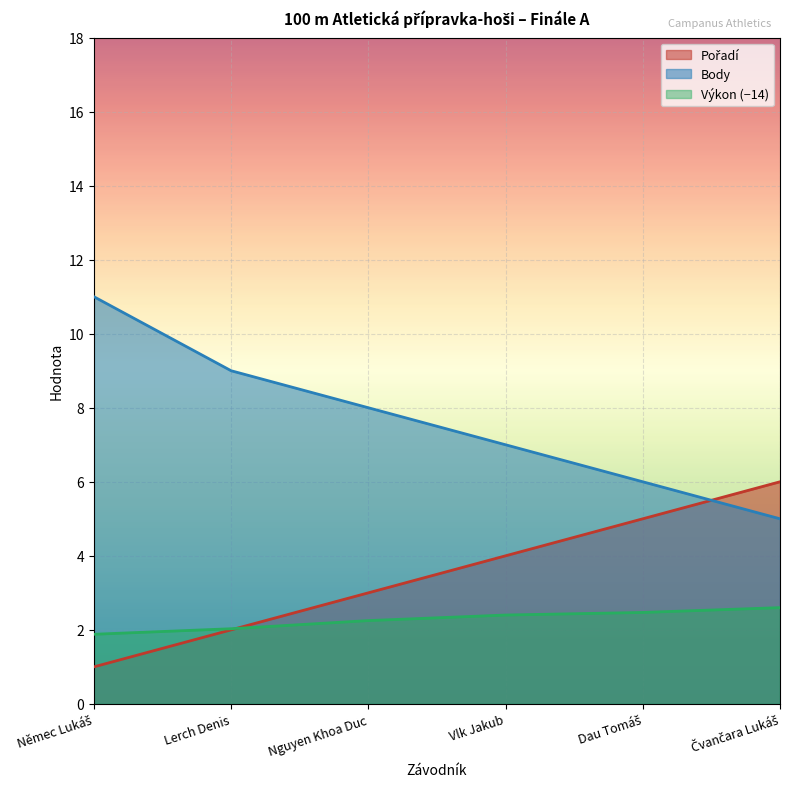

Between Němec Lukáš and Dau Tomáš, which series saw the biggest shift?

Body